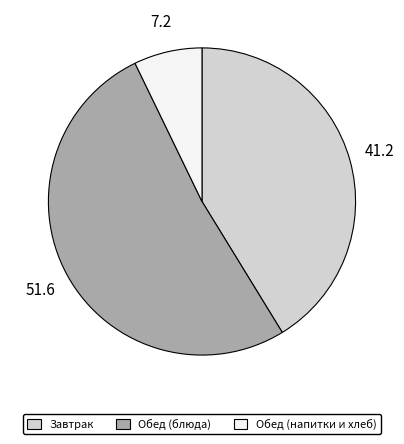

Is the sum of Завтрак and Обед (блюда) greater than half?

Yes